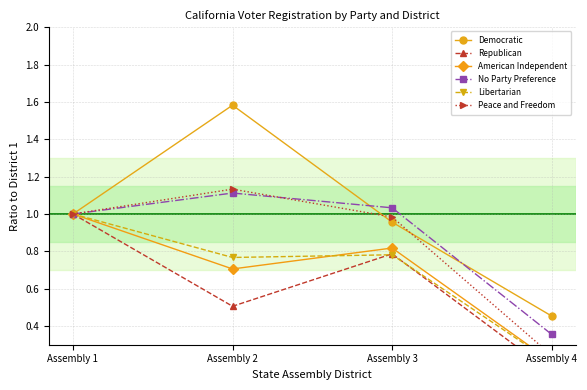

True or false: Republican and American Independent cross at least once.

False